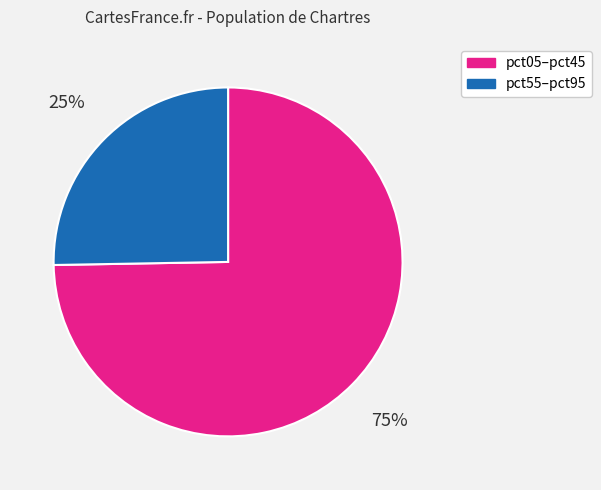

Is there a majority slice in this chart?

Yes